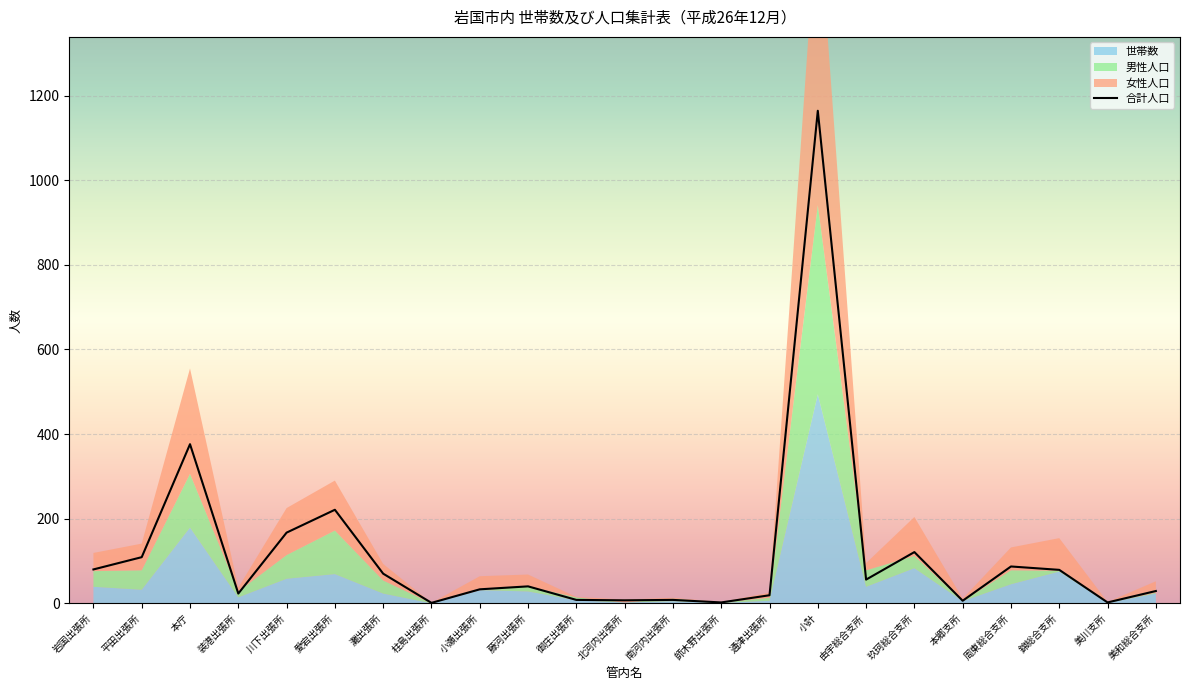

At which label is 女性人口 closest to 359?

本庁